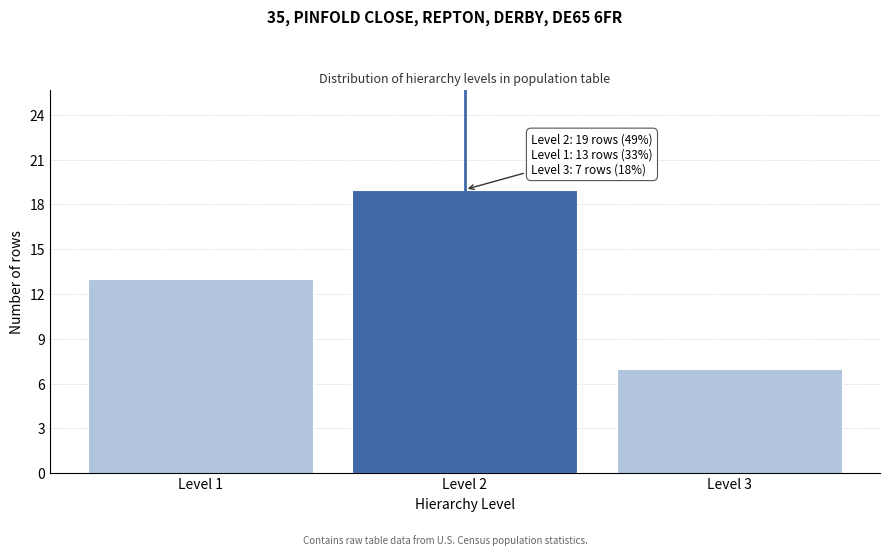

Reading left to right, list all the values displayed in this chart.

13	19	7